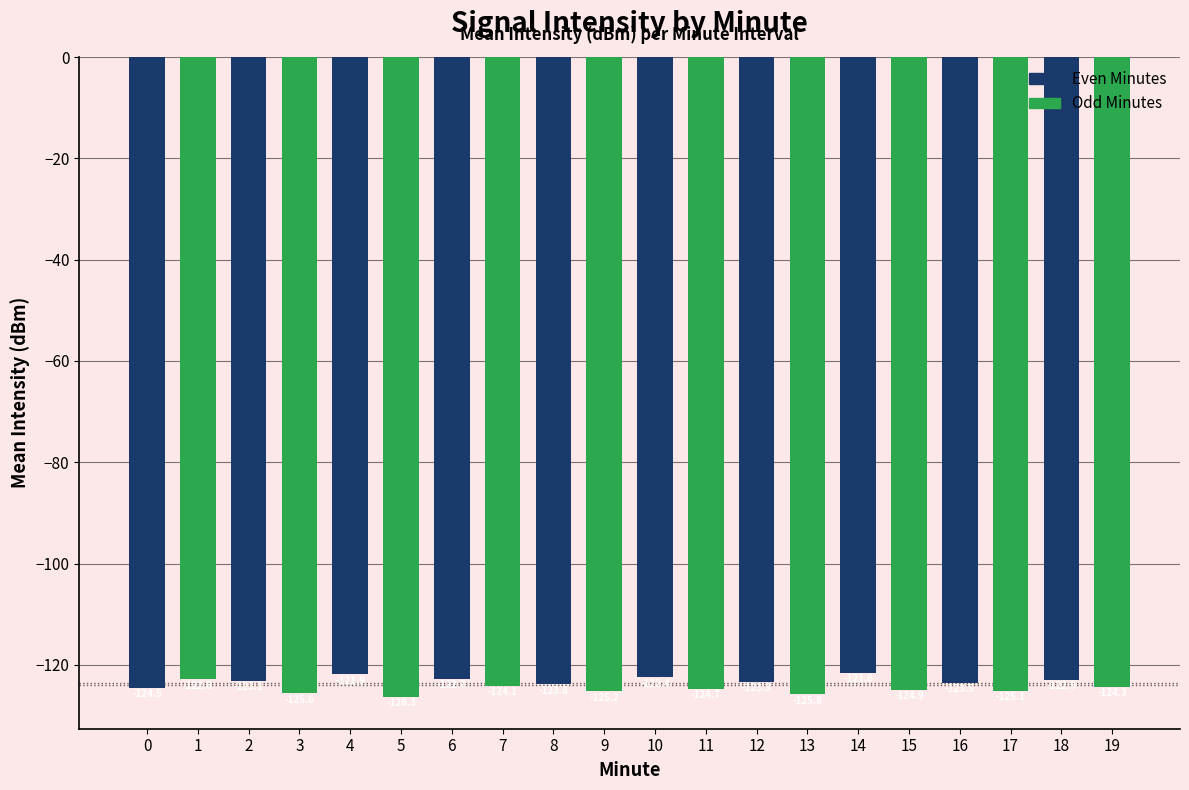

What is the spread (max minus min) of values at 2?

2.5